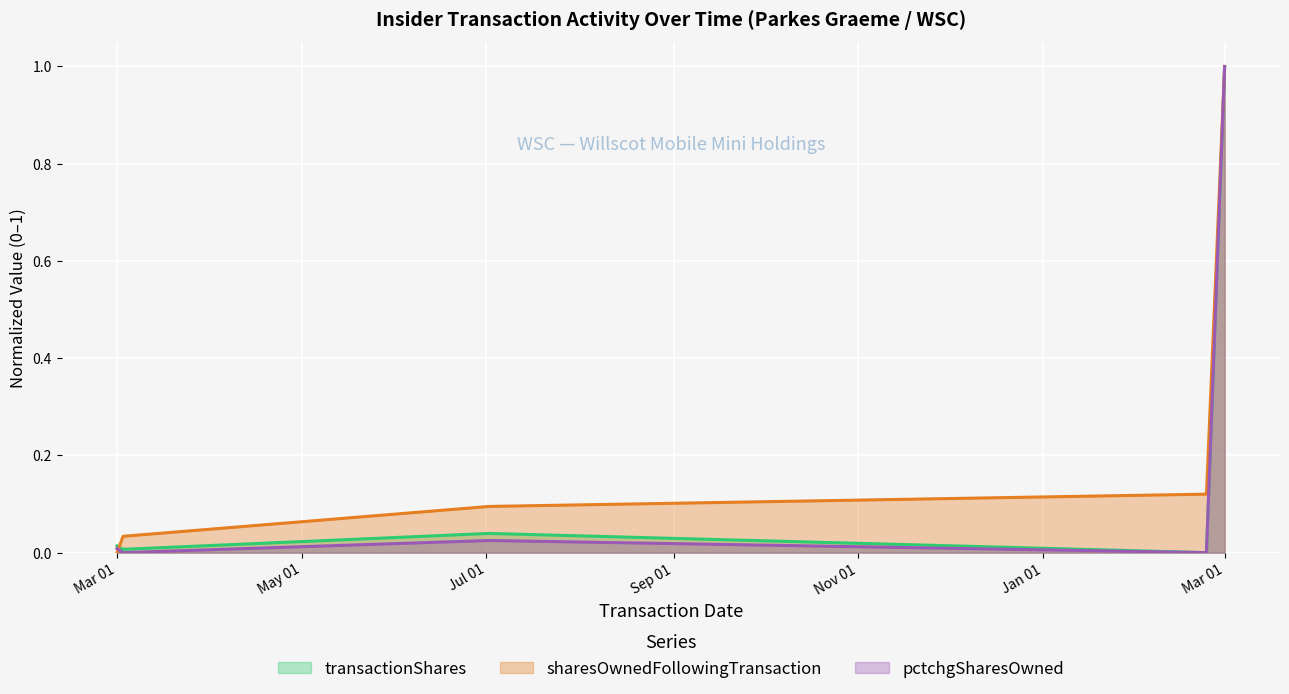

At how many categories does at least one series exceed 0?

5